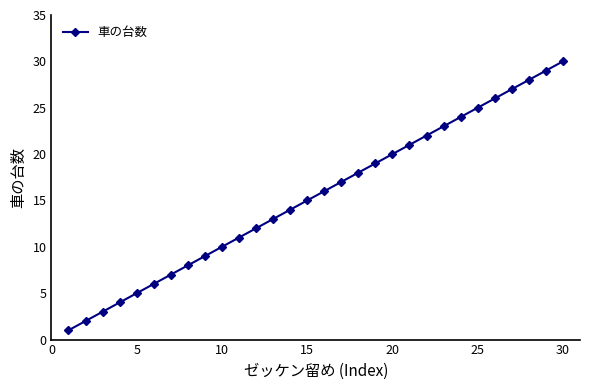

True or false: the data has more than 2 interior local peaks.

False